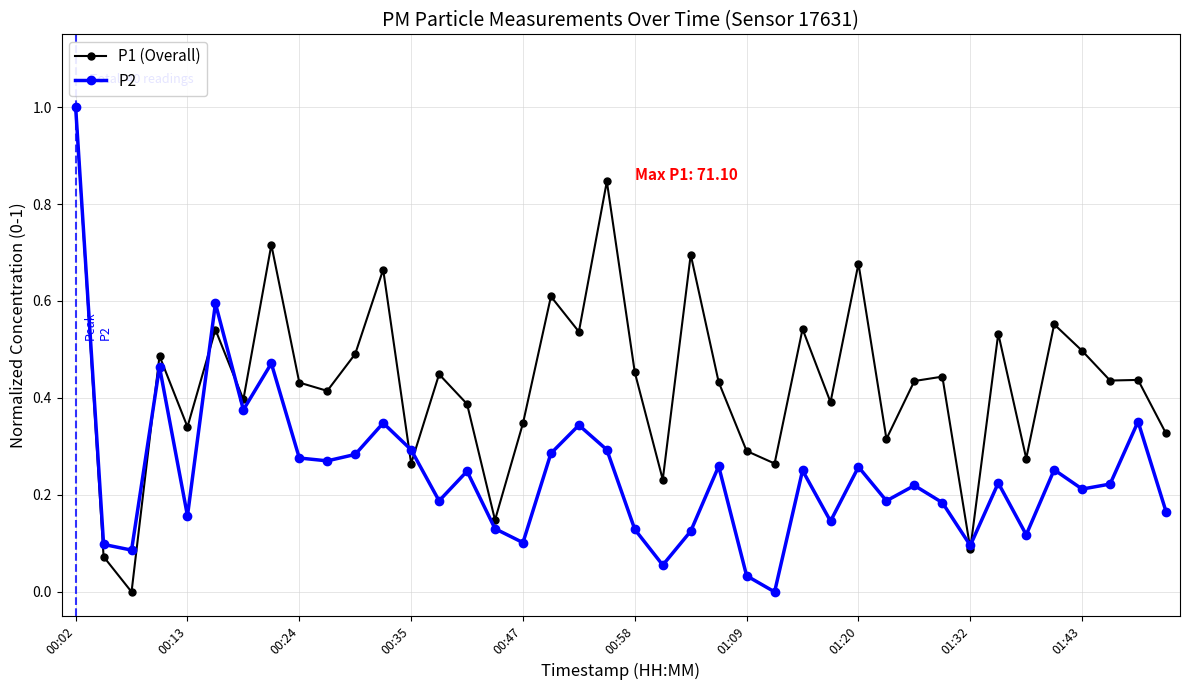

True or false: P1 (Overall) has more than 1 points higher than both neighbors.

True